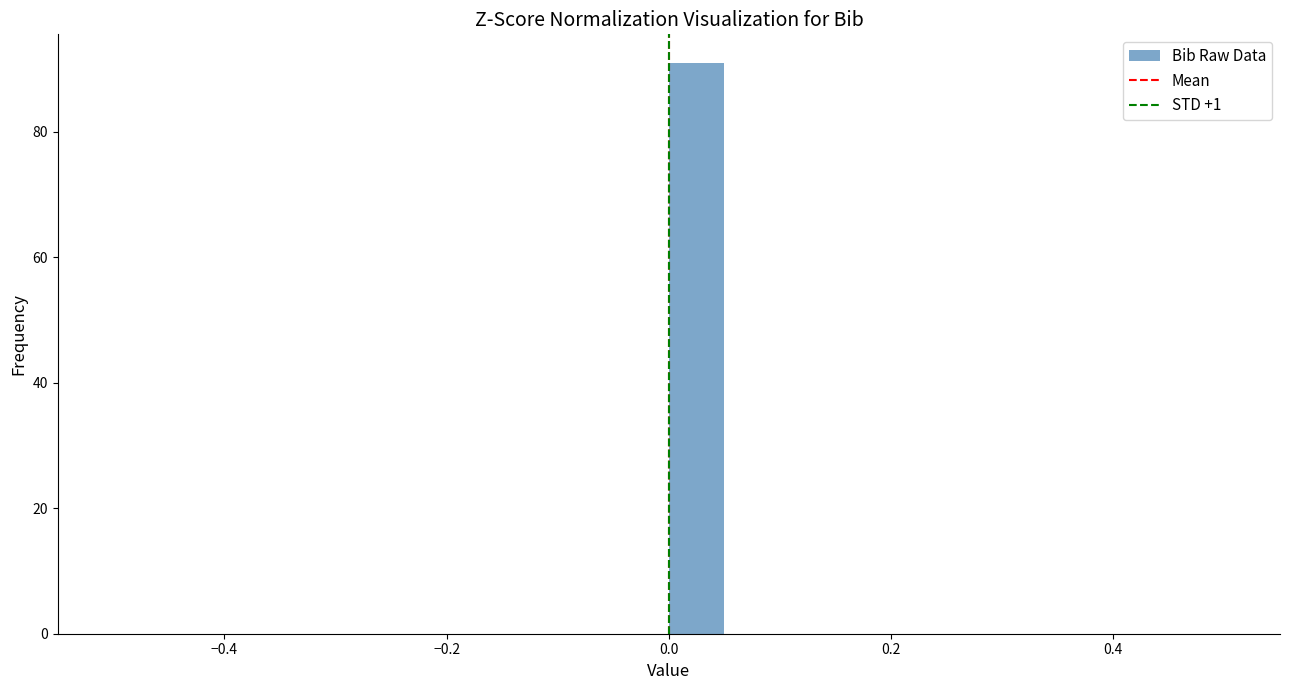

Read against the x-axis, roughly where is the centre of the tallest bar?

0.02